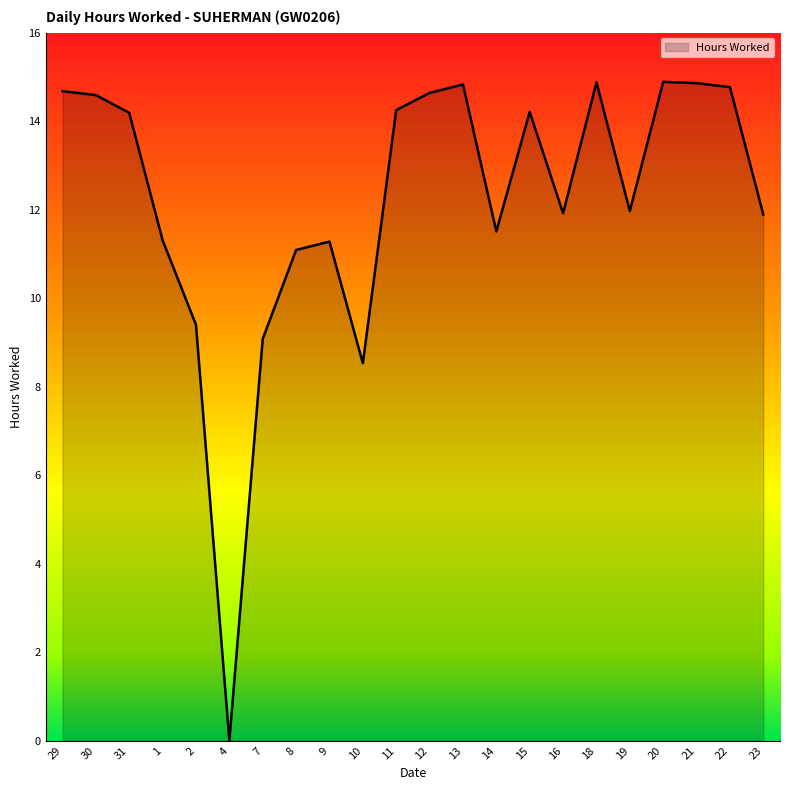

What position from the right is 10?

13